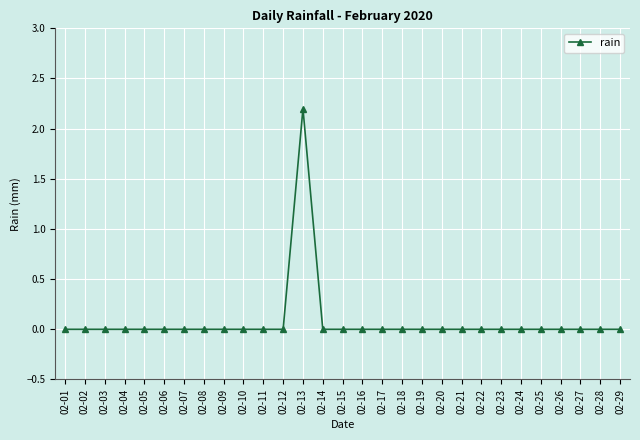

Reading right to left, list all the values displayed in this chart.

0.0	0.0	0.0	0.0	0.0	0.0	0.0	0.0	0.0	0.0	0.0	0.0	0.0	0.0	0.0	0.0	2.2	0.0	0.0	0.0	0.0	0.0	0.0	0.0	0.0	0.0	0.0	0.0	0.0